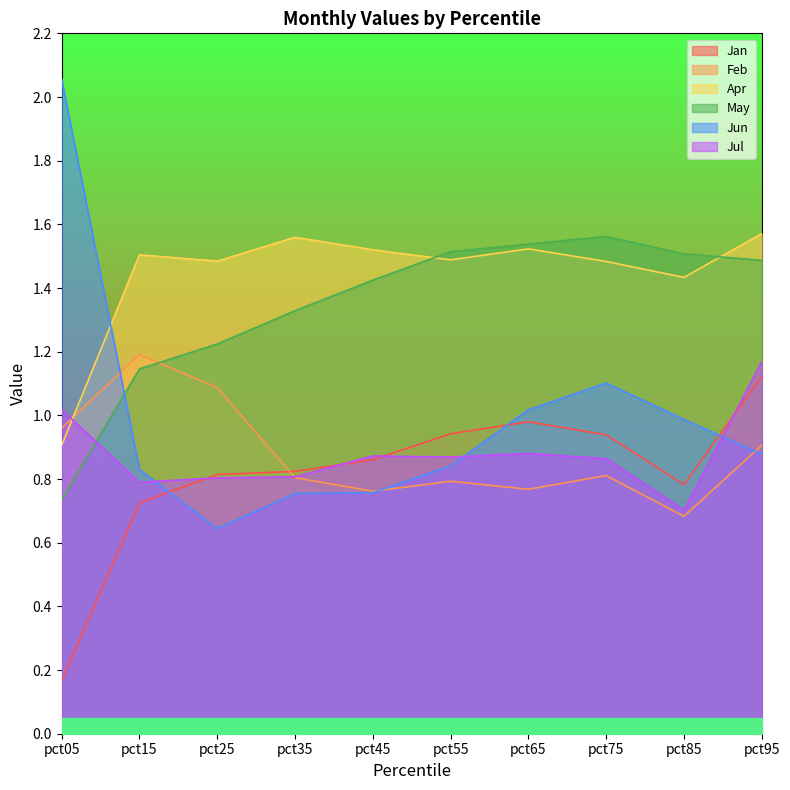

At which category is the sum across all series the highest?

pct95